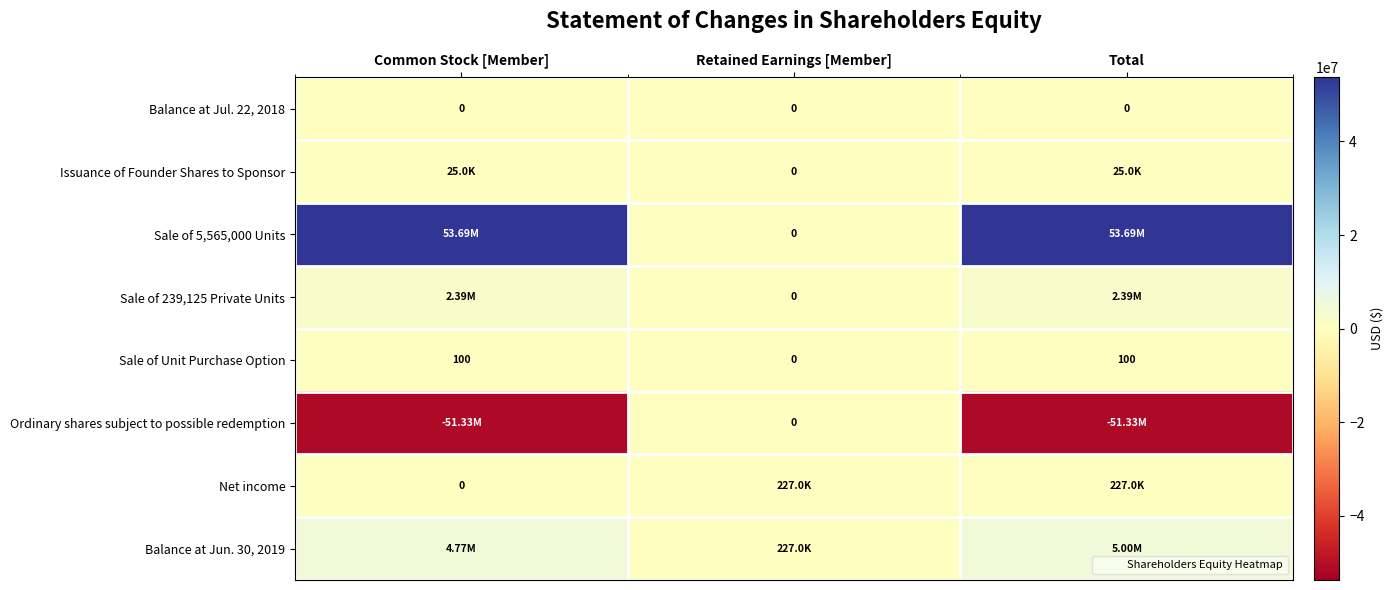

List the labels in order of Balance at Jun. 30, 2019 value, largest first.

Total, Common Stock [Member], Retained Earnings [Member]